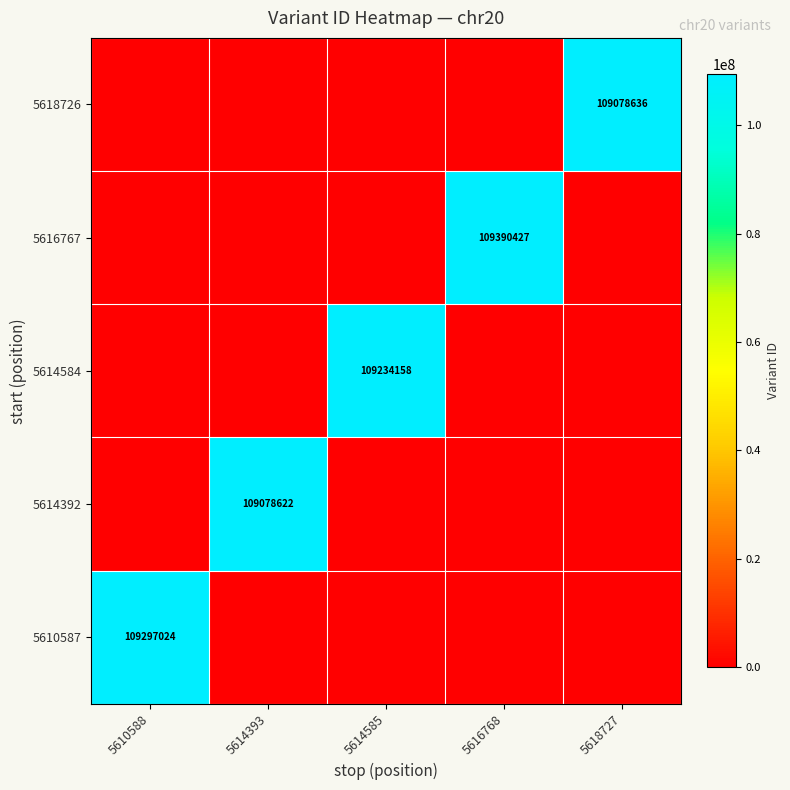

True or false: 5614392 has a value of 109078622 at 5614393.

True